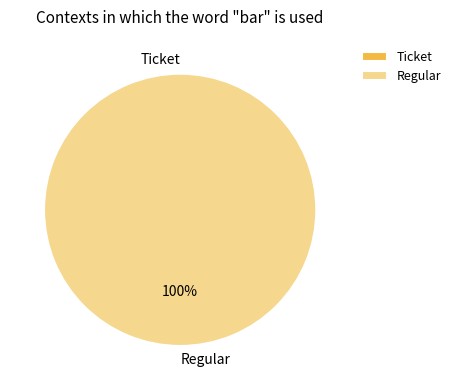

How many slices are in this pie chart?

2